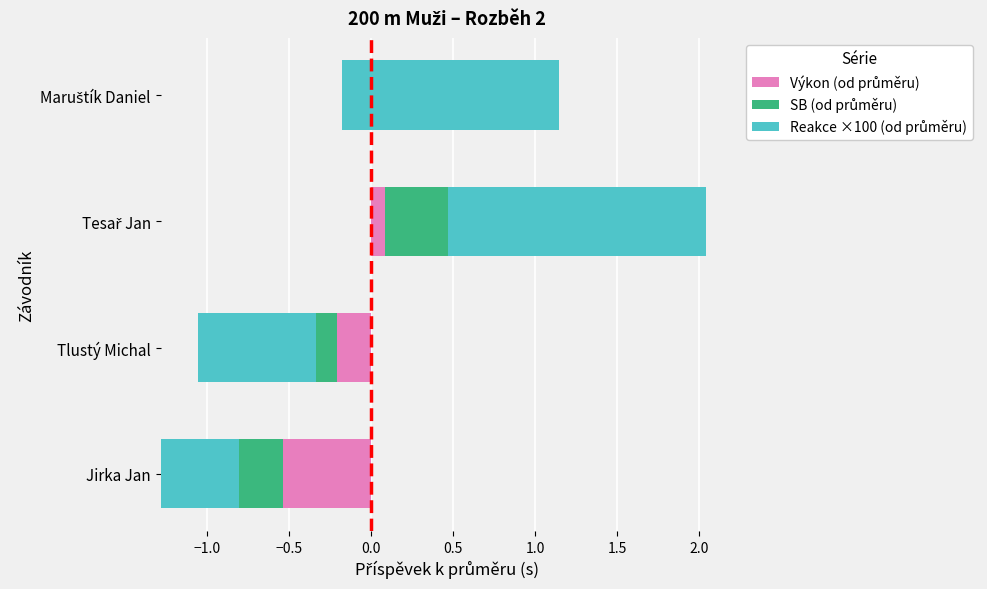

How many negative values does the Reakce ×100 (od průměru) series have?

2